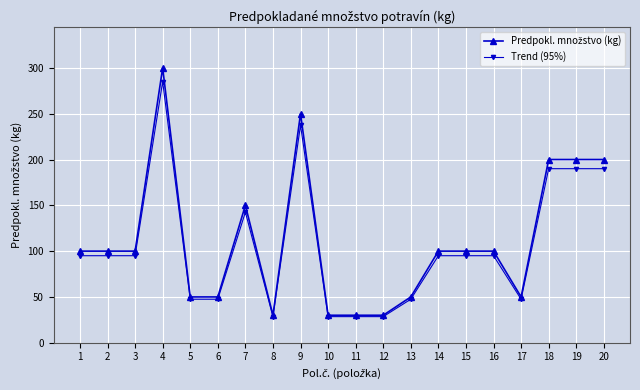

What is the lowest value of the Trend (95%) series?

28.5